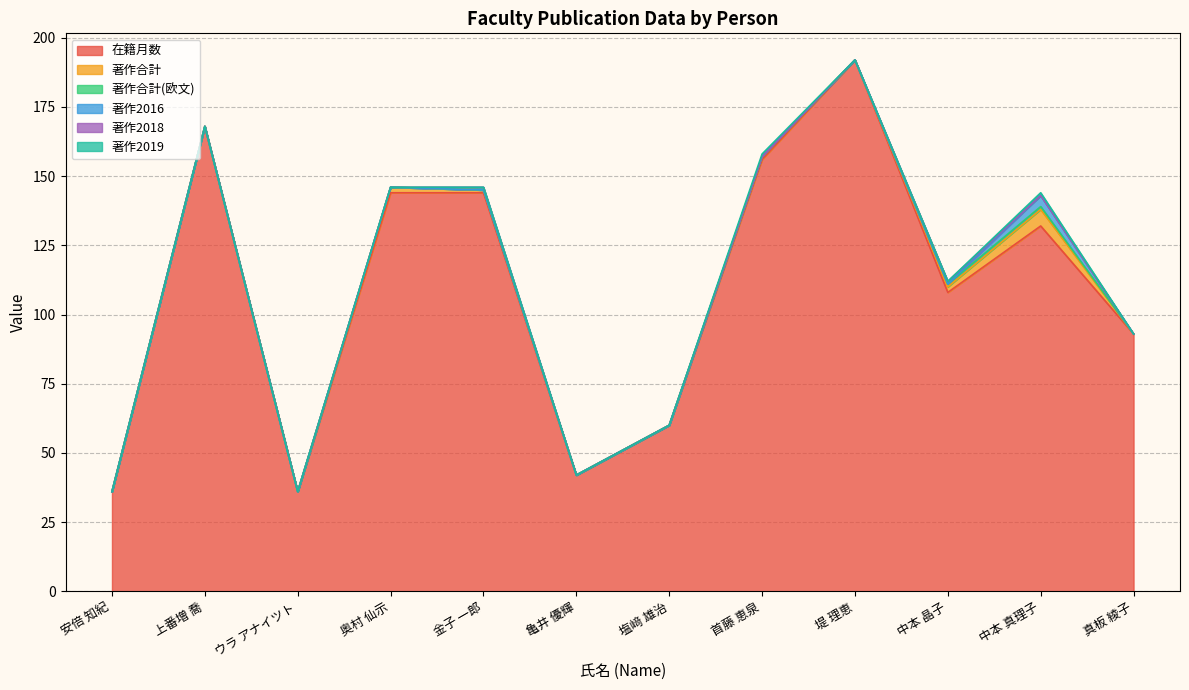

Reading left to right, extract all data points from this chart.

在籍月数: 安倍 知紀=36	上番増 喬=168	ウラ アナイツト=36	奥村 仙示=144	金子 一郎=144	亀井 優輝=42	塩﨑 雄治=60	首藤 恵泉=156	堤 理恵=192	中本 晶子=108	中本 真理子=132	真板 綾子=93
著作合計: 安倍 知紀=0	上番増 喬=0	ウラ アナイツト=0	奥村 仙示=2	金子 一郎=1	亀井 優輝=0	塩﨑 雄治=0	首藤 恵泉=1	堤 理恵=0	中本 晶子=2	中本 真理子=6	真板 綾子=0
著作合計(欧文): 安倍 知紀=0	上番増 喬=0	ウラ アナイツト=0	奥村 仙示=0	金子 一郎=0	亀井 優輝=0	塩﨑 雄治=0	首藤 恵泉=0	堤 理恵=0	中本 晶子=1	中本 真理子=1	真板 綾子=0
著作2016: 安倍 知紀=0	上番増 喬=0	ウラ アナイツト=0	奥村 仙示=0	金子 一郎=0	亀井 優輝=0	塩﨑 雄治=0	首藤 恵泉=0	堤 理恵=0	中本 晶子=0	中本 真理子=4	真板 綾子=0
著作2018: 安倍 知紀=0	上番増 喬=0	ウラ アナイツト=0	奥村 仙示=0	金子 一郎=1	亀井 優輝=0	塩﨑 雄治=0	首藤 恵泉=0	堤 理恵=0	中本 晶子=1	中本 真理子=0	真板 綾子=0
著作2019: 安倍 知紀=0	上番増 喬=0	ウラ アナイツト=0	奥村 仙示=0	金子 一郎=0	亀井 優輝=0	塩﨑 雄治=0	首藤 恵泉=1	堤 理恵=0	中本 晶子=0	中本 真理子=1	真板 綾子=0